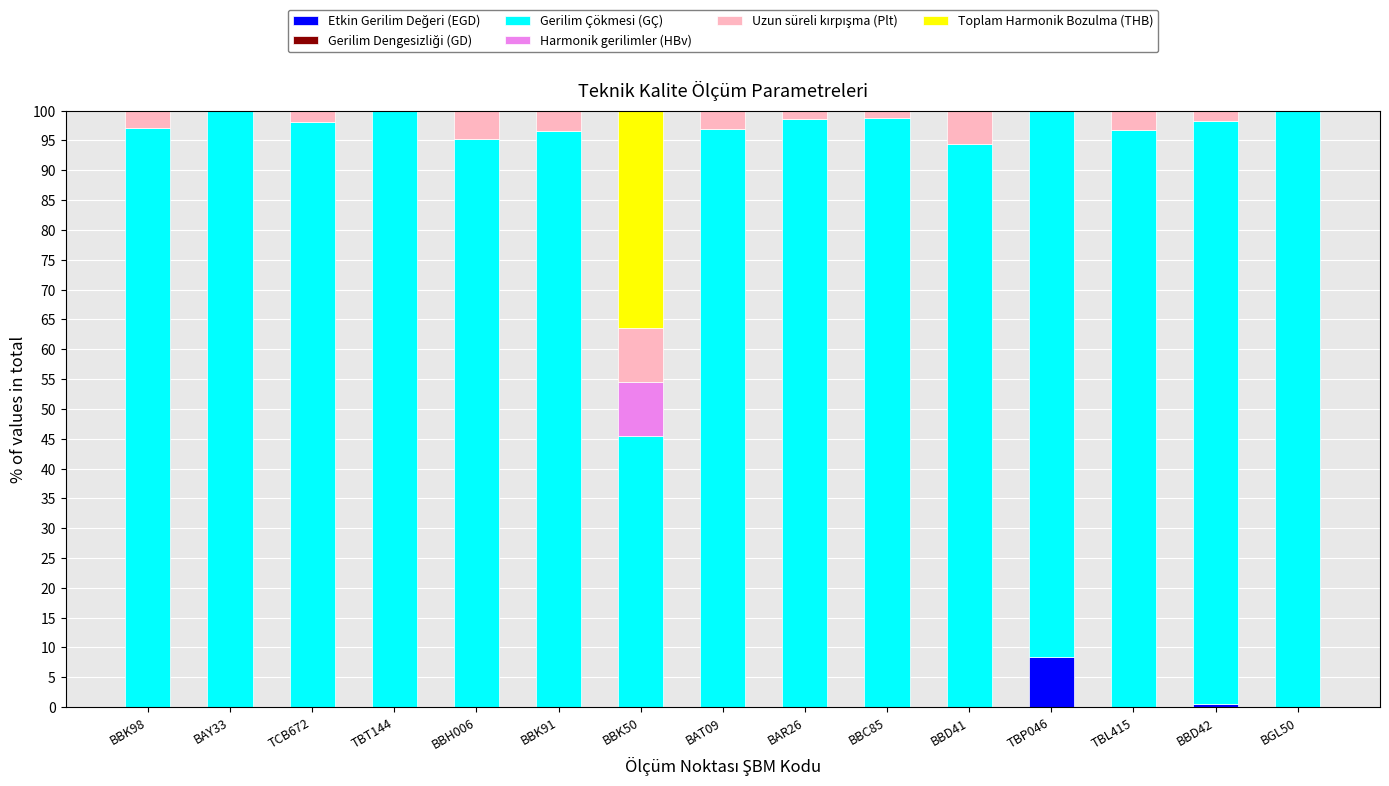

What is the total value across all series at BBK98?

100.0